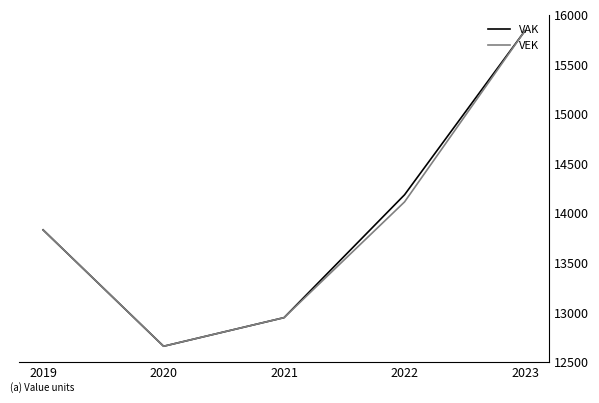

Where is VAK nearest to the value 14260?

2022